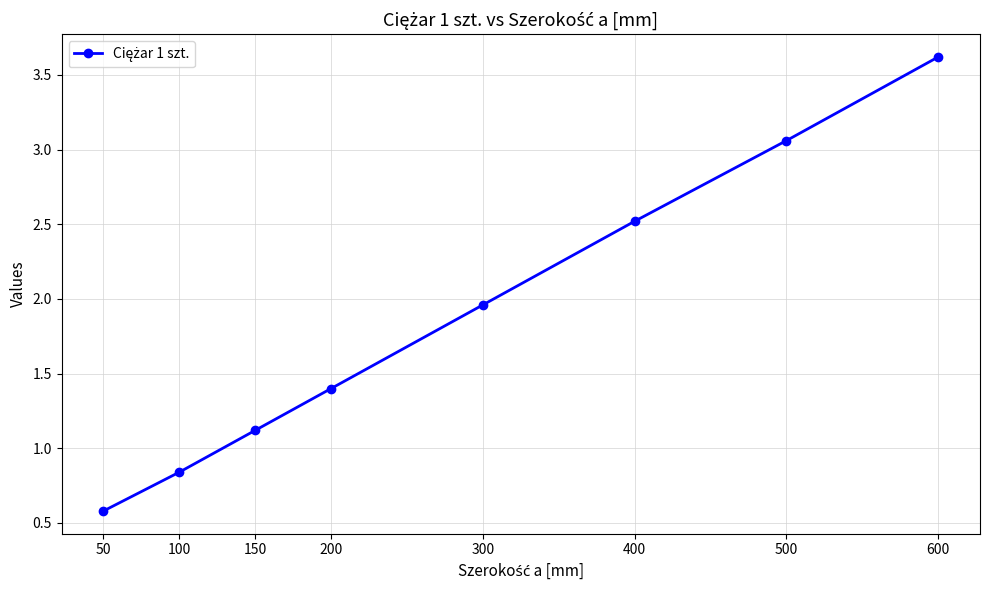

What is the change in value from 50 to 100?

+0.3